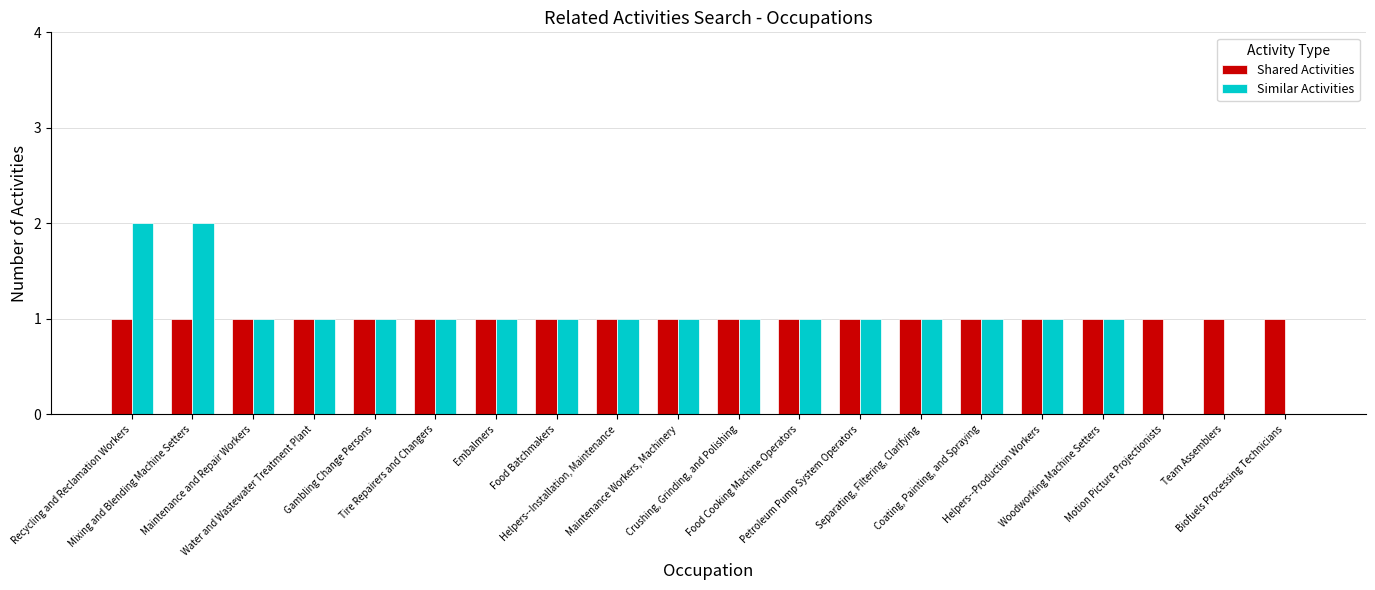

What is the greatest value displayed?

2